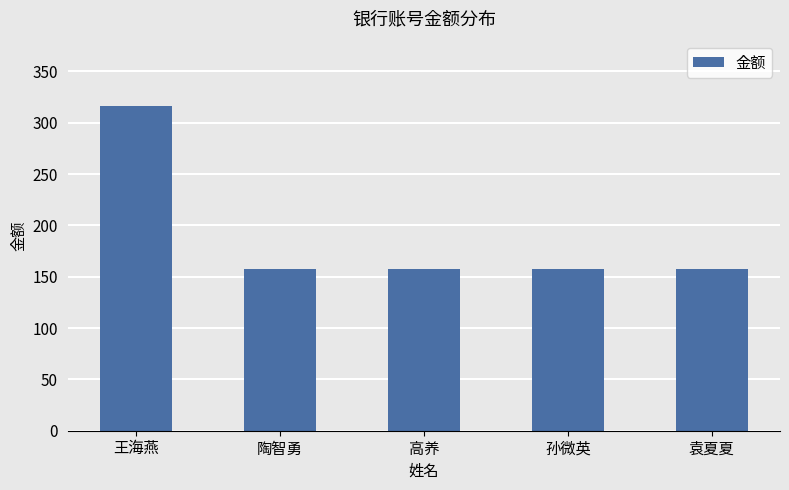

Reading left to right, extract all data points from this chart.

316	158	158	158	158